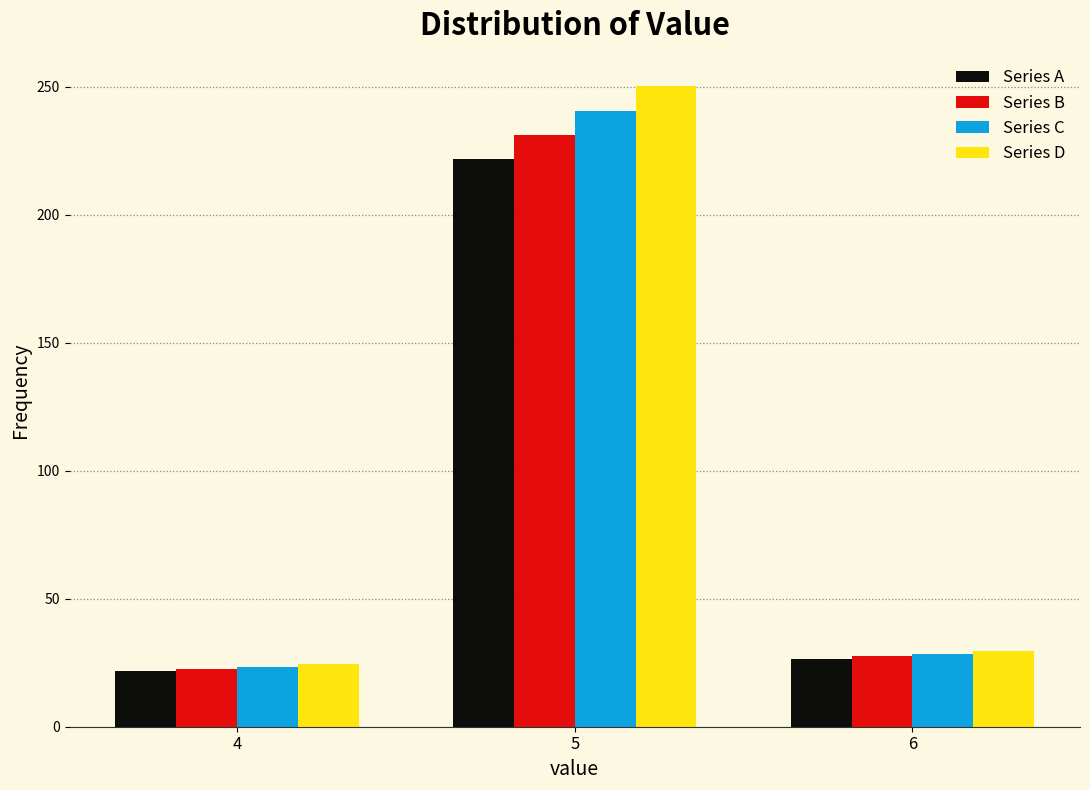

Reading left to right, extract all data points from this chart.

Series A: 21.6	221.8	26.3
Series B: 22.5	231.3	27.4
Series C: 23.5	240.7	28.6
Series D: 24.4	250.2	29.7